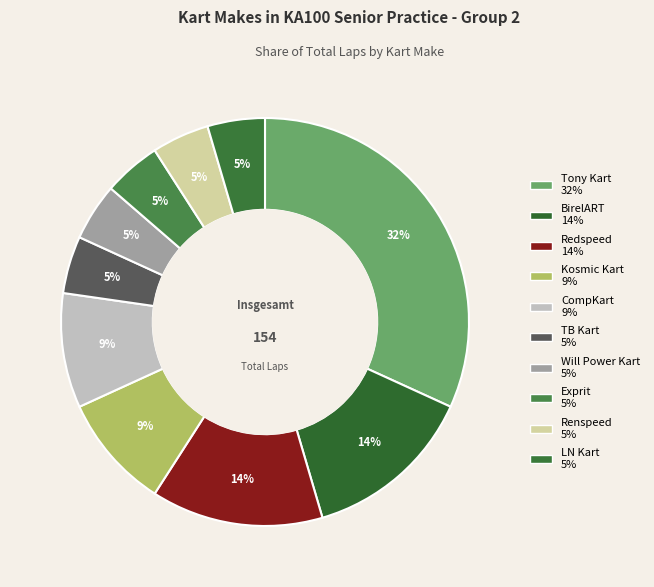

To the nearest percent, what percentage of the pie is Will Power Kart?

5%